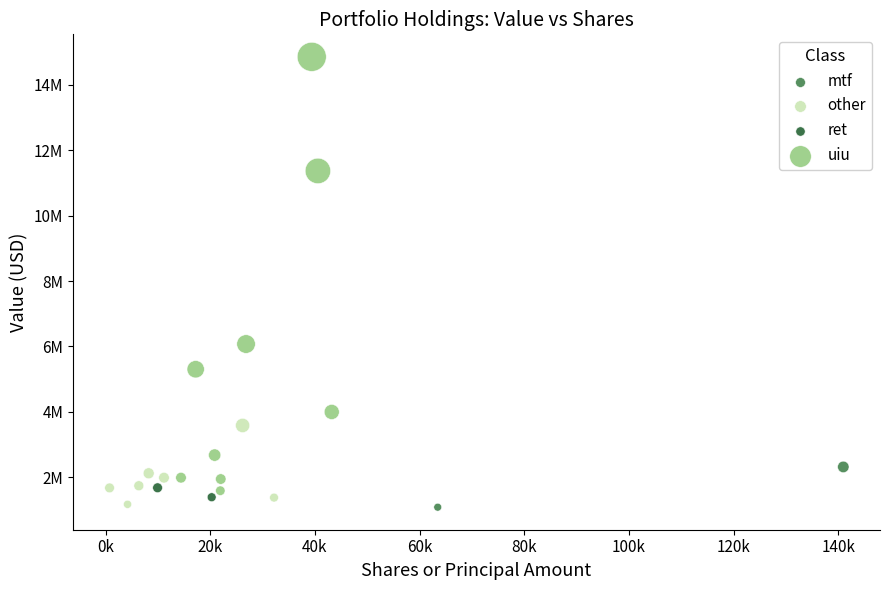

What are all the series names shown in the legend?

mtf, other, ret, uiu